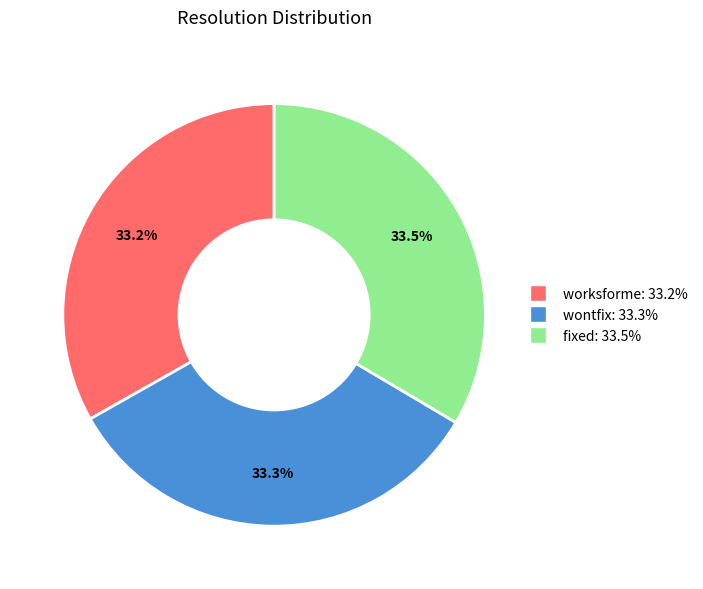

How many slices are in this pie chart?

3